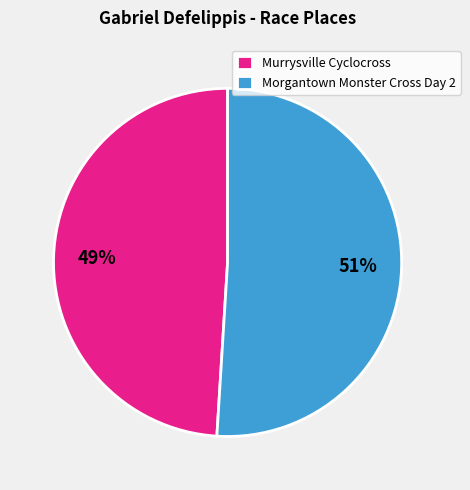

Rank the categories by value from lowest to highest.

Murrysville Cyclocross, Morgantown Monster Cross Day 2